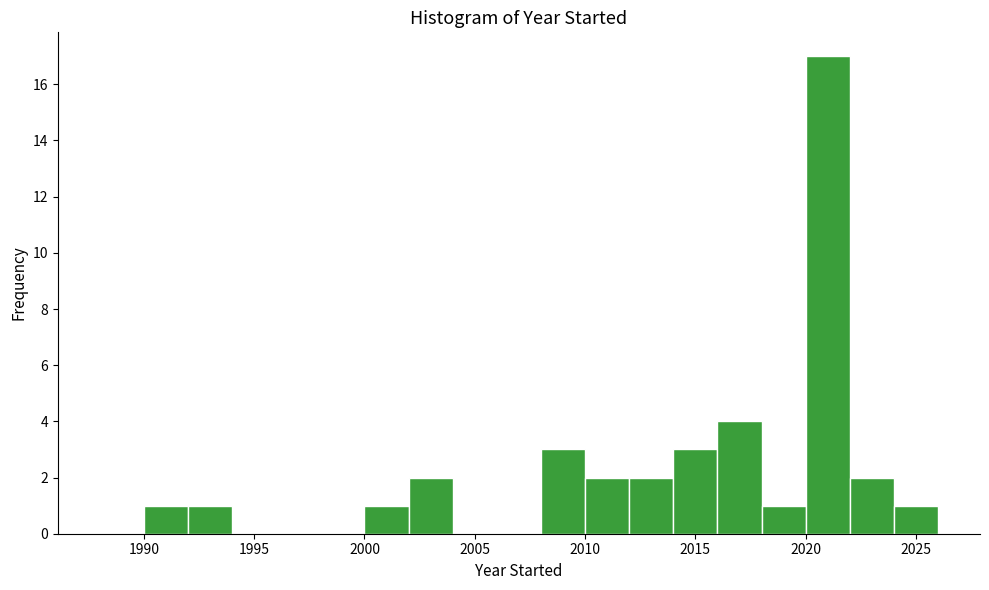

Which range on the x-axis has the tallest bar?

2020 to 2022